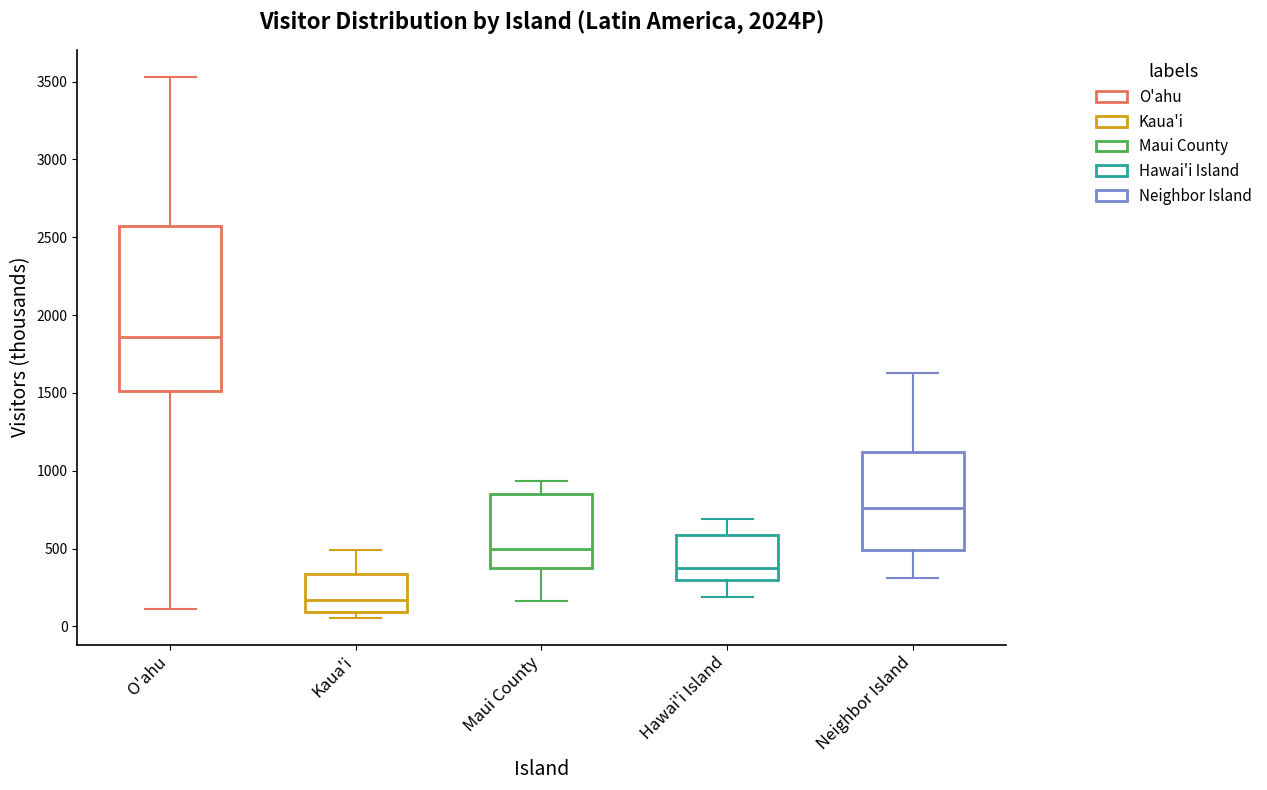

Which box has the highest median line?

O'ahu